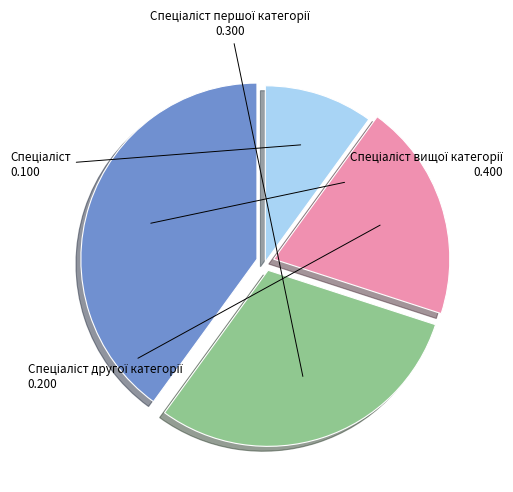

Is there any slice that represents more than half of the pie?

No